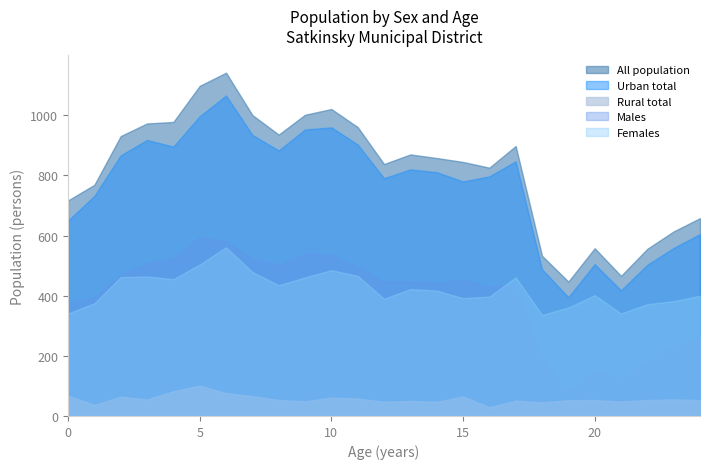

The value of Females at 5 is 329. True or false?

False